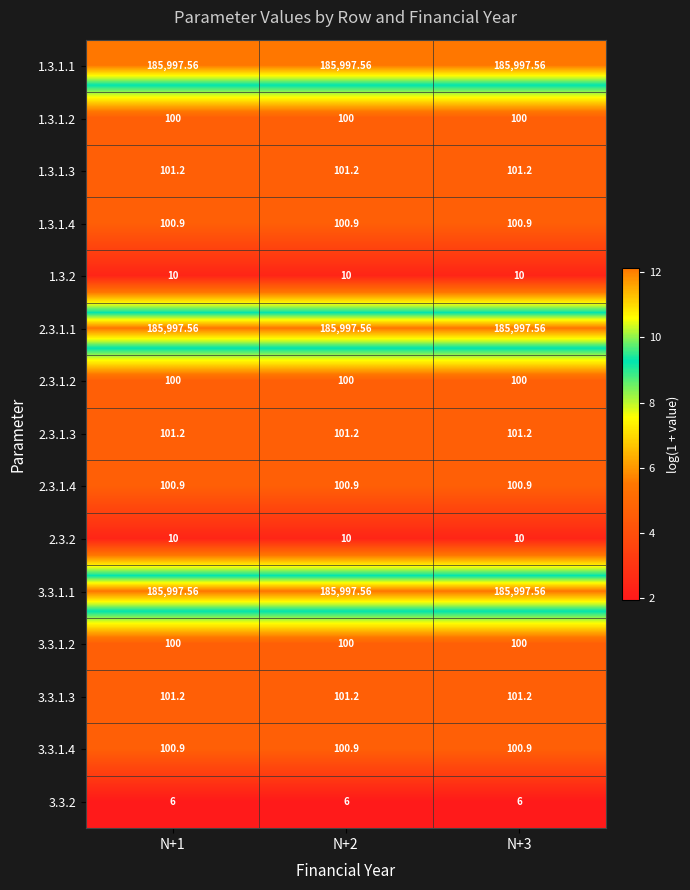

Is the value of 3.3.1.3 at N+2 greater than the value of 3.3.1.2 at N+1?

Yes